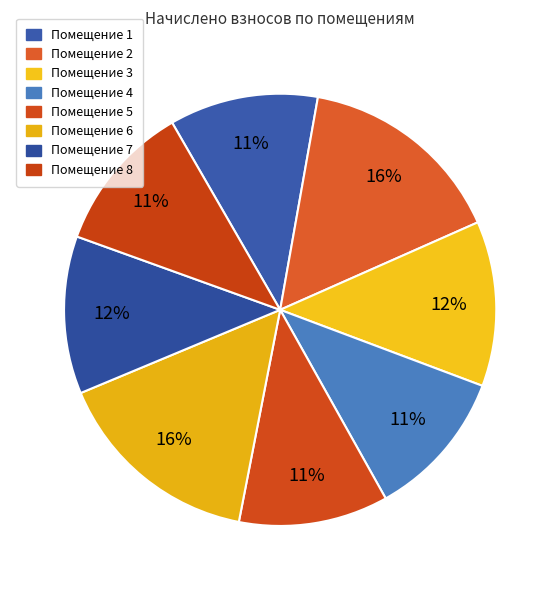

What is the largest slice in the pie chart?

6